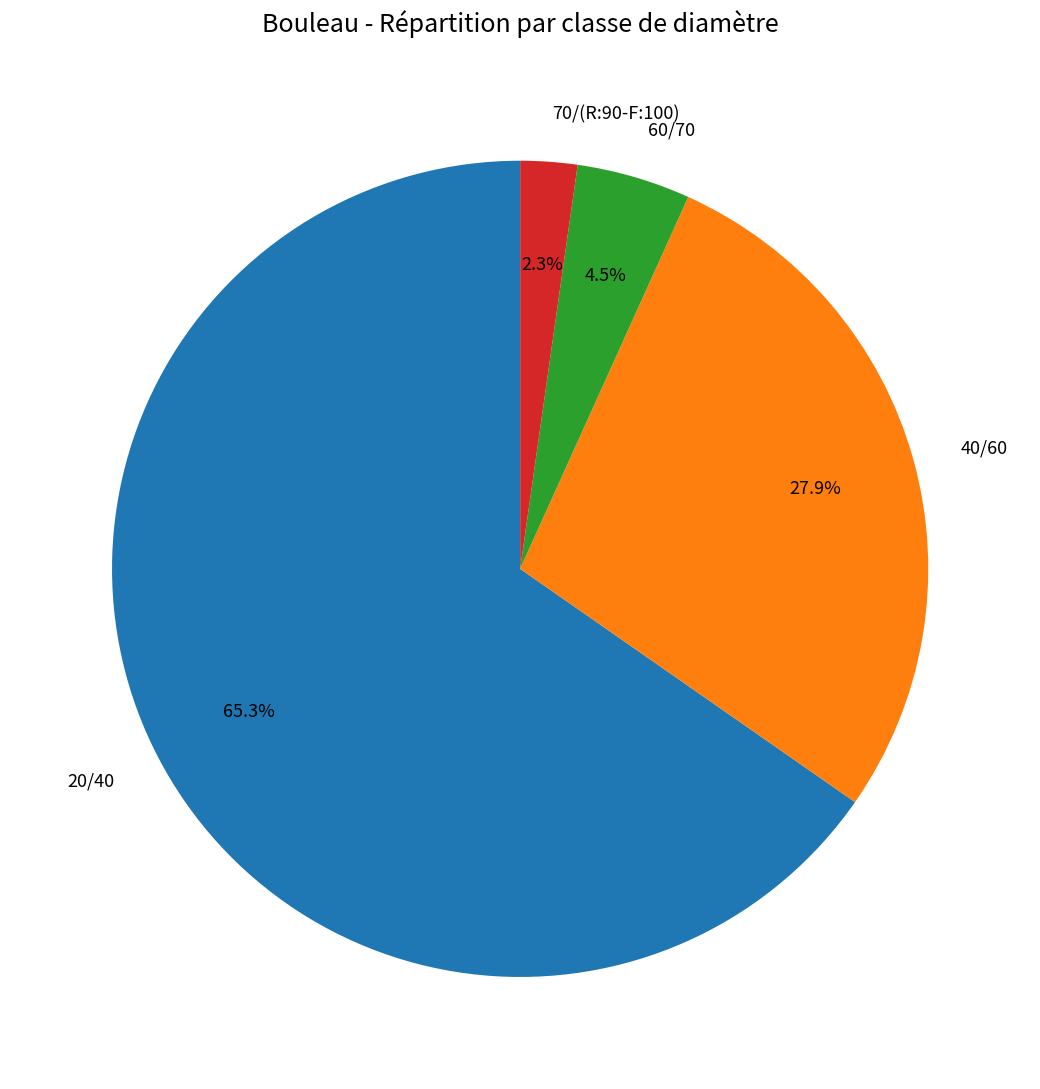

To the nearest percent, what is the combined percentage of 70/(R:90-F:100) and 40/60?

30%